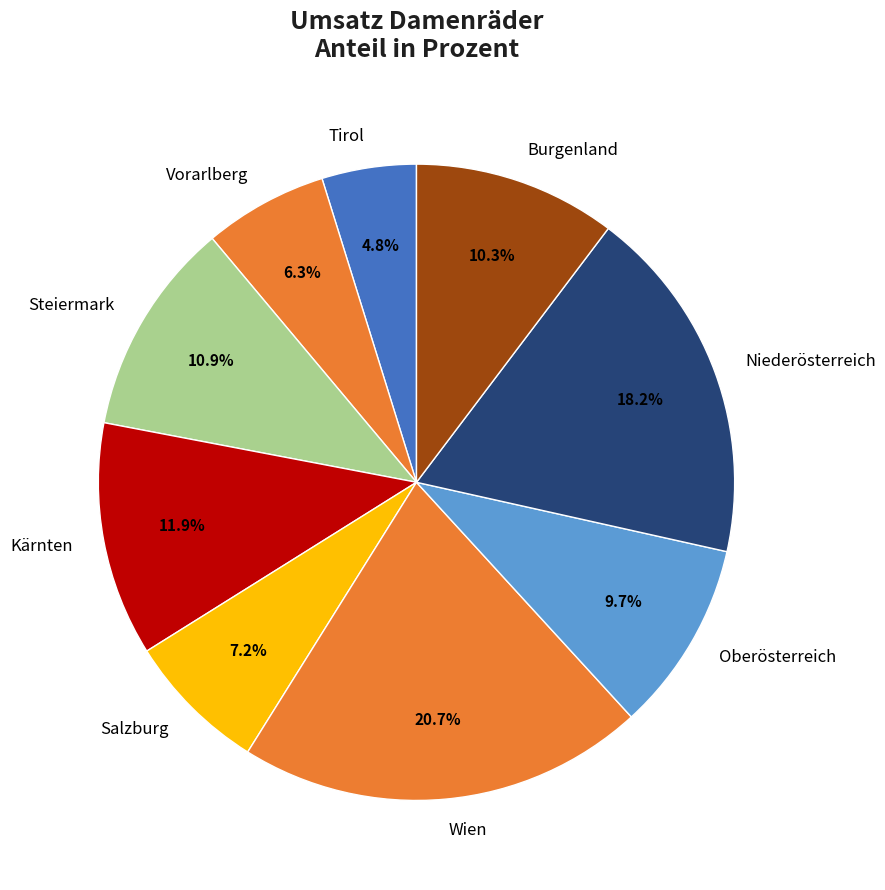

Which has a higher value, Burgenland or Salzburg?

Burgenland